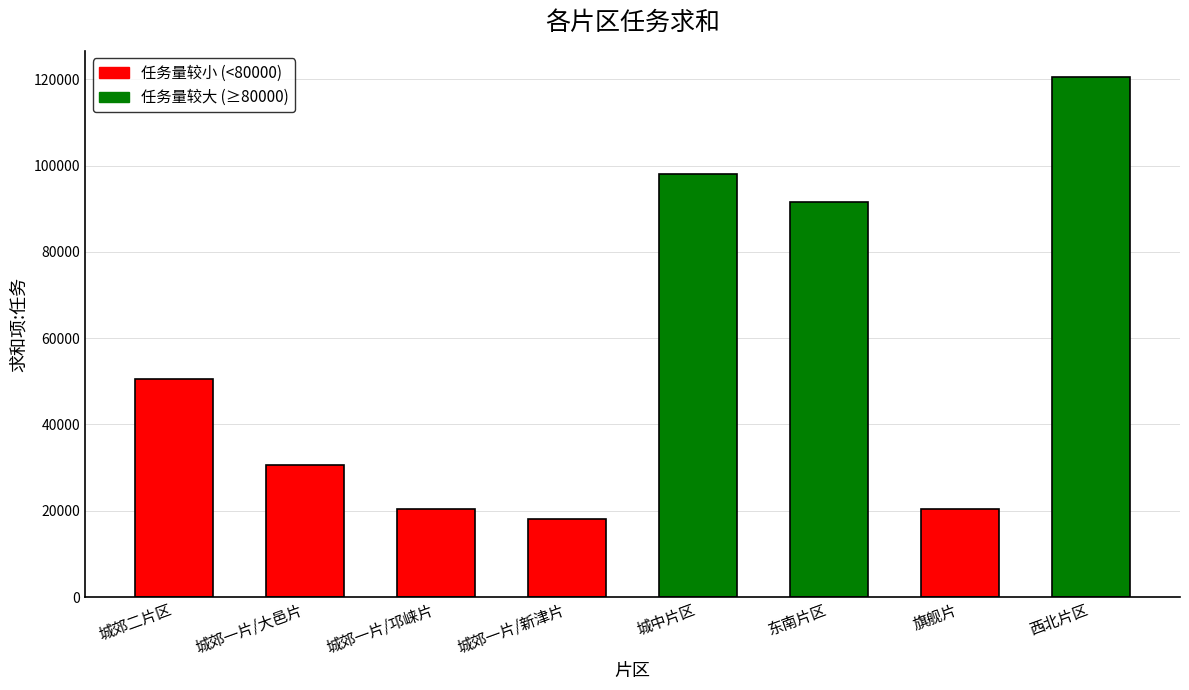

Approximately how many times larger is the value at 西北片区 compared to 城中片区?

1.2